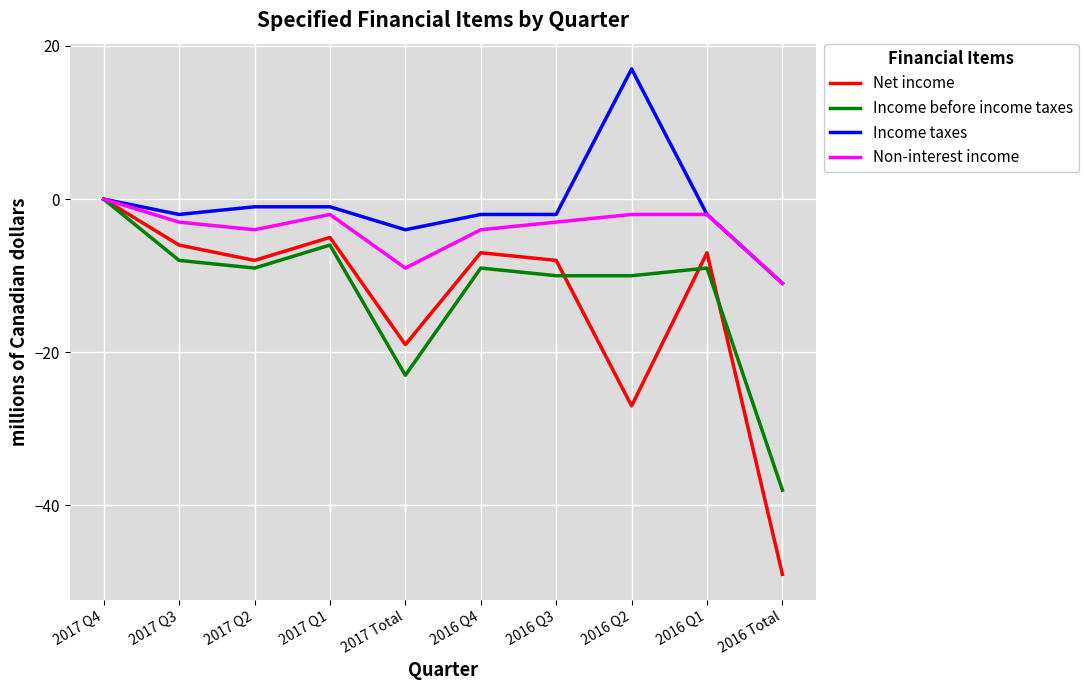

Which series changed the most between 2017 Q4 and 2016 Q4?

Income before income taxes